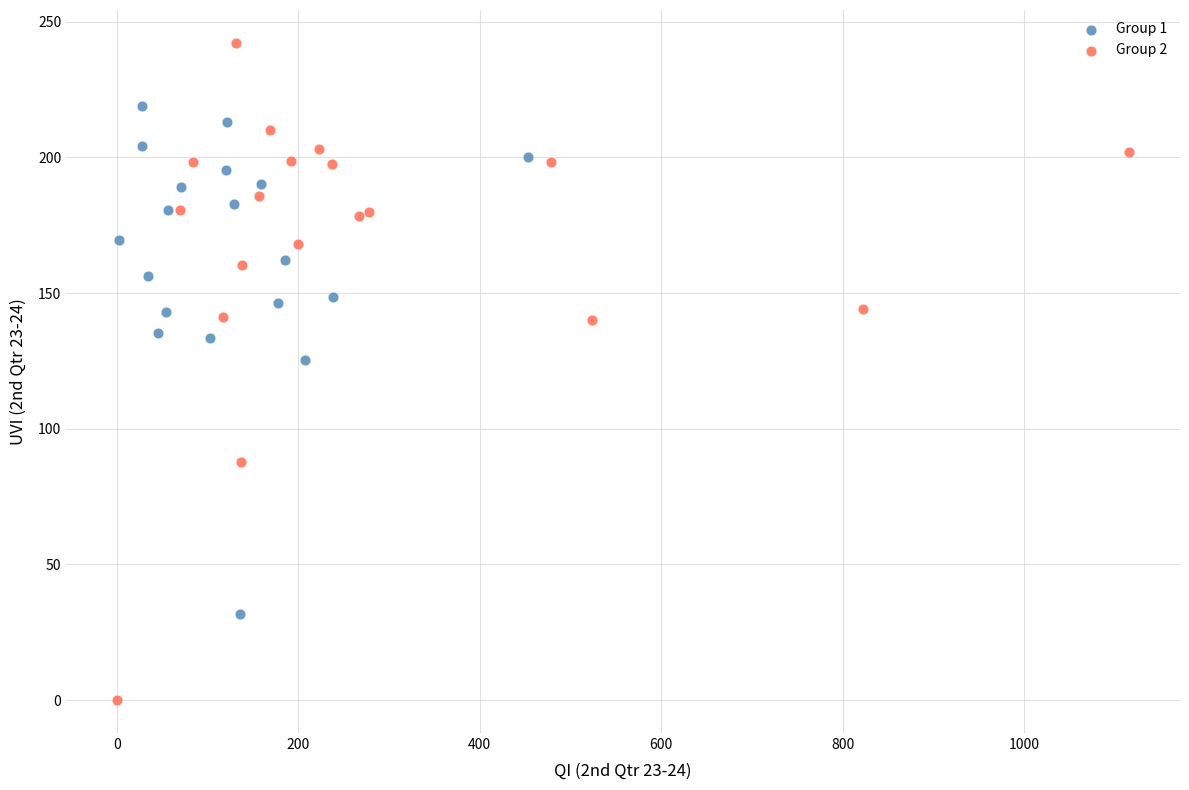

Which series contains the highest Y value?

Group 2